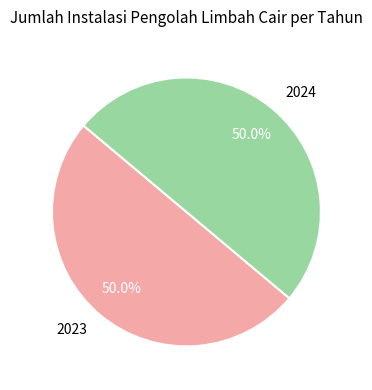

True or false: 2023 accounts for 60% of the total.

False